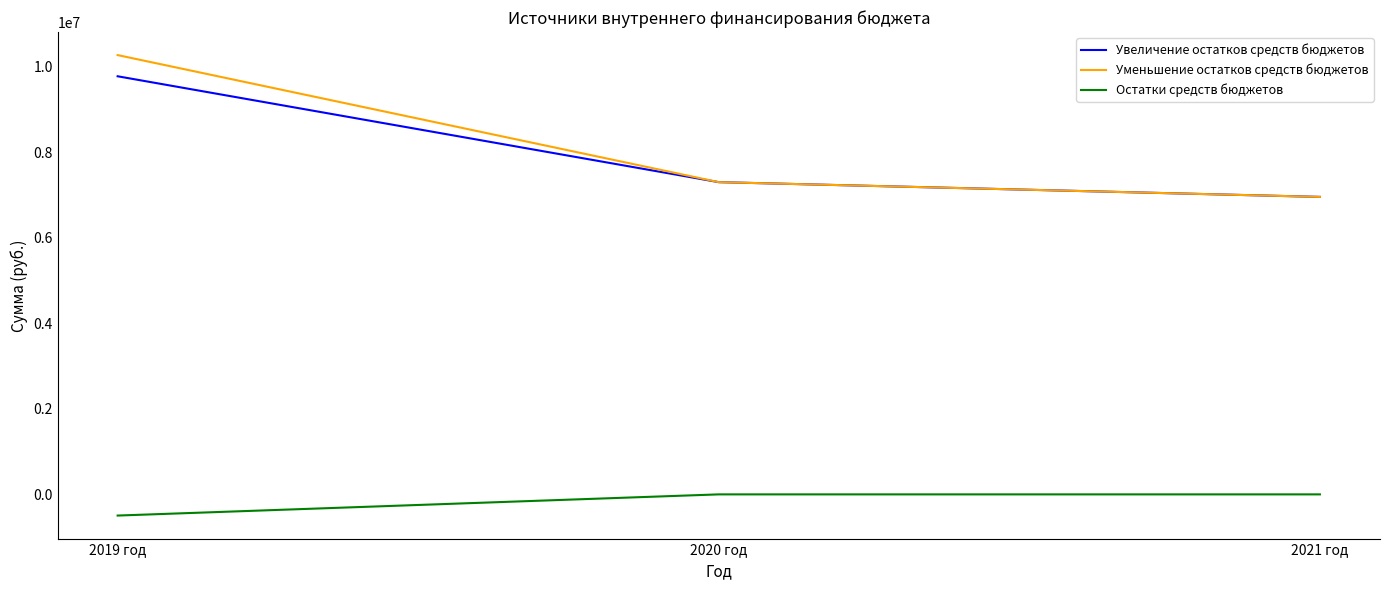

What is the difference between the Остатки средств бюджетов values at 2021 год and 2019 год?

495268.5